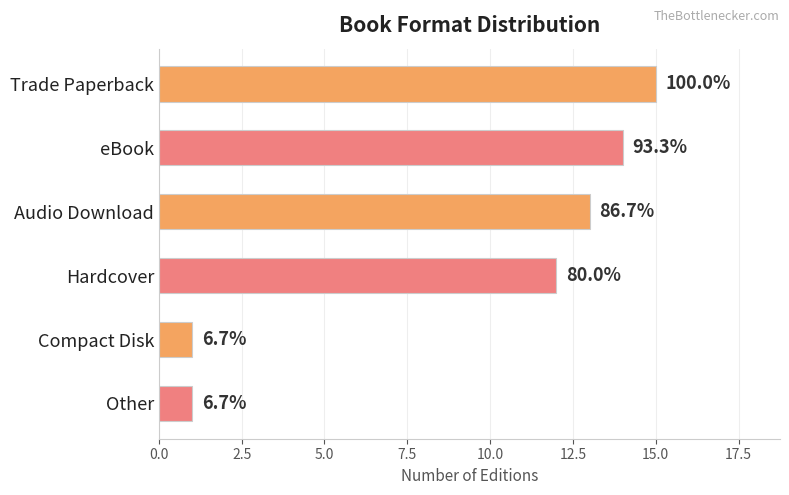

How many bars are there in total?

6